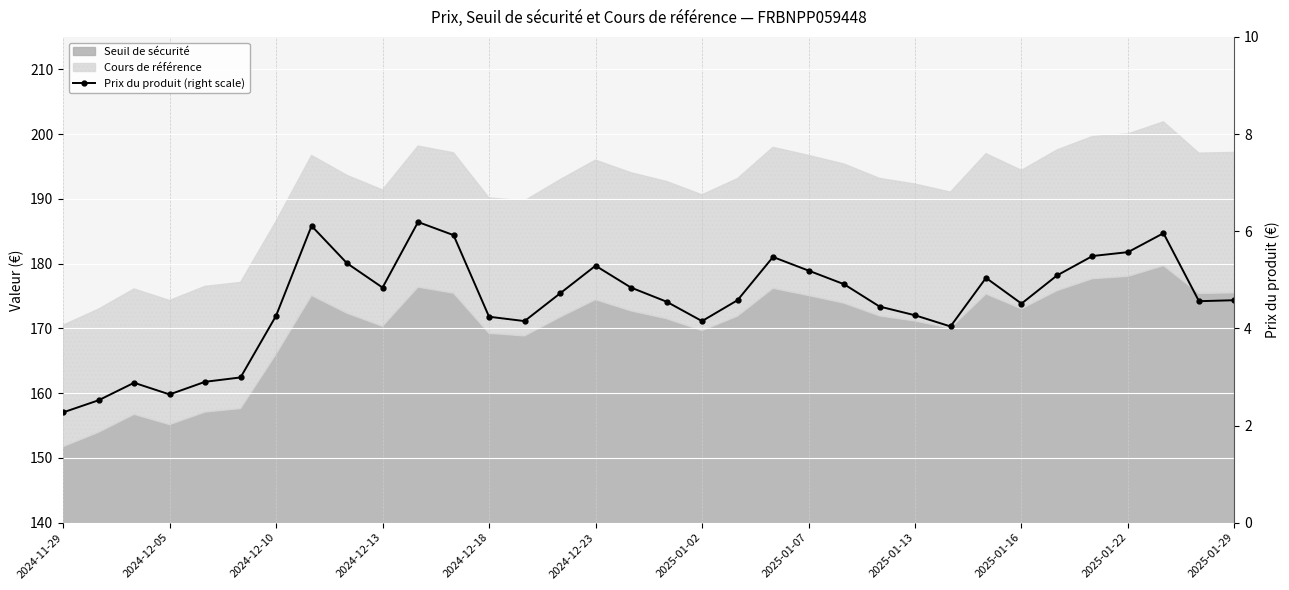

What is the smallest value displayed?

2.3